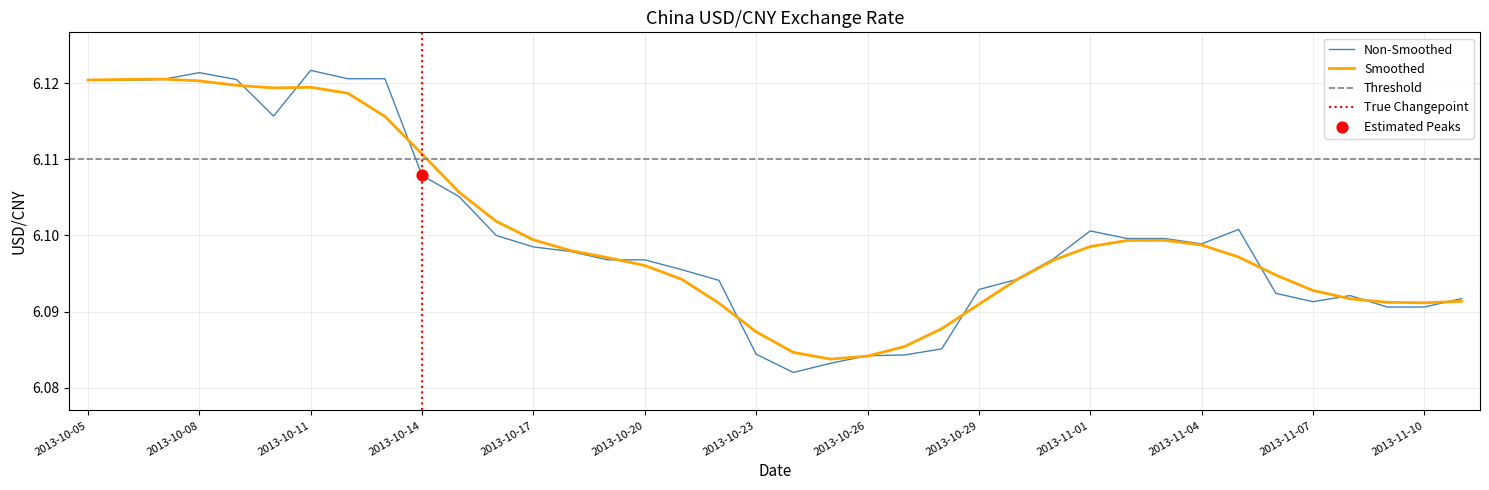

What is the ratio of the value at 2013-11-02 to the value at 2013-10-13?

1.0